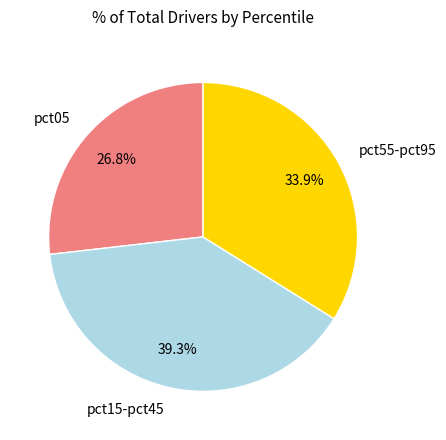

Does pct55-pct95 represent more than half of the total?

No